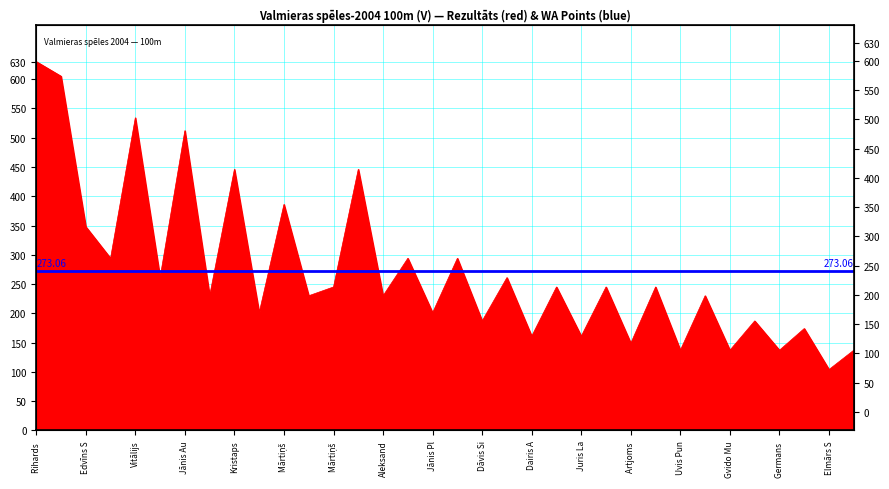

Between Miks Riekstiņš and Dāvis Siksnāns, which is larger?

Miks Riekstiņš